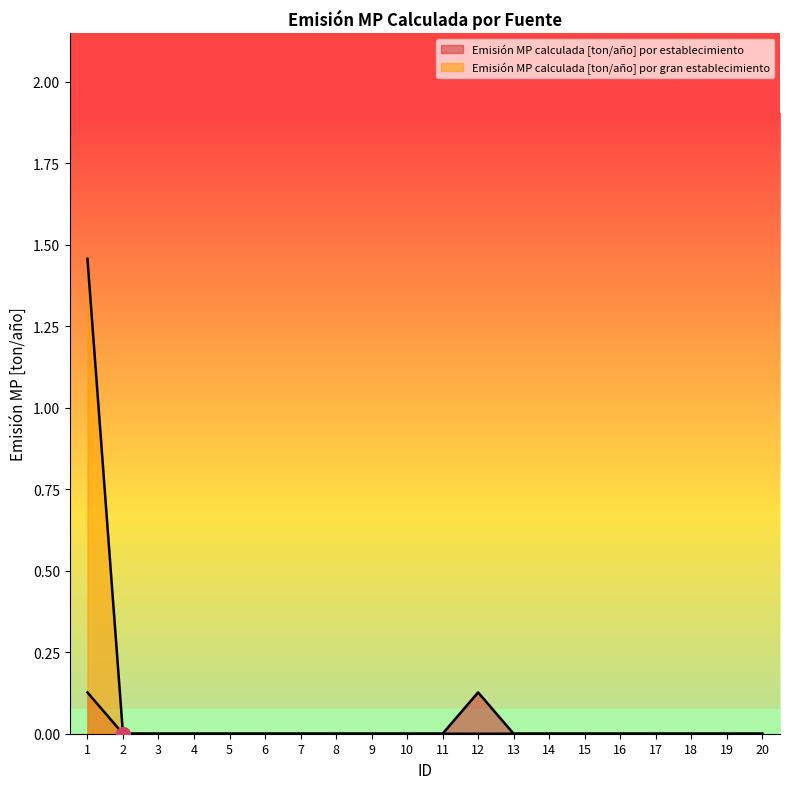

True or false: Emisión MP calculada [ton/año] por gran establecimiento and Emisión MP calculada [ton/año] por establecimiento intersect in this chart.

False